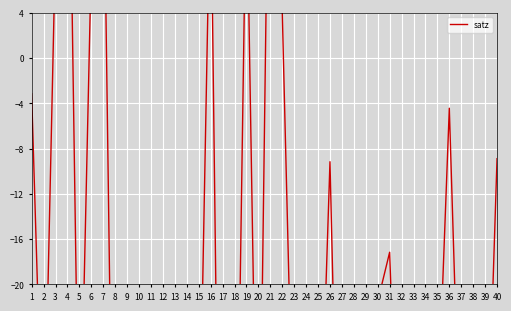

List the labels in order of value, smallest first.

34, 17, 13, 14, 28, 33, 38, 9, 11, 24, 8, 18, 27, 29, 32, 20, 25, 12, 39, 5, 37, 15, 23, 10, 2, 35, 30, 31, 26, 40, 36, 1, 22, 6, 3, 19, 16, 7, 4, 21